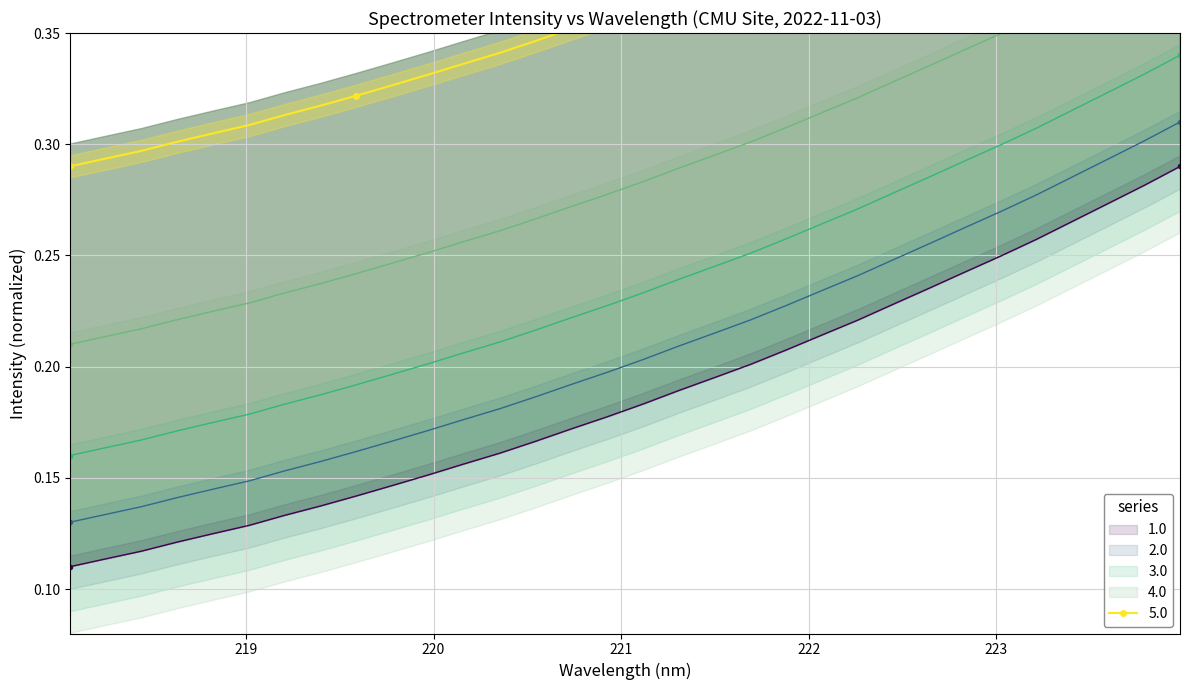

True or false: the data has more than 1 interior local peaks.

False